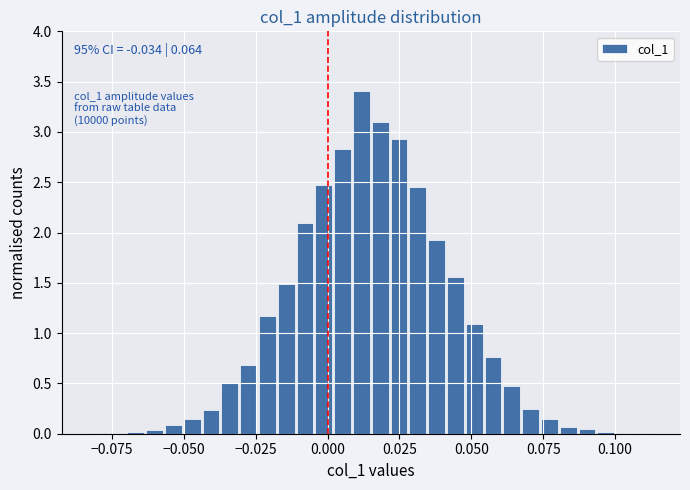

Around what value on the x-axis is the tallest bar? Give the approximate position of its centre, as read against the axis.

0.010